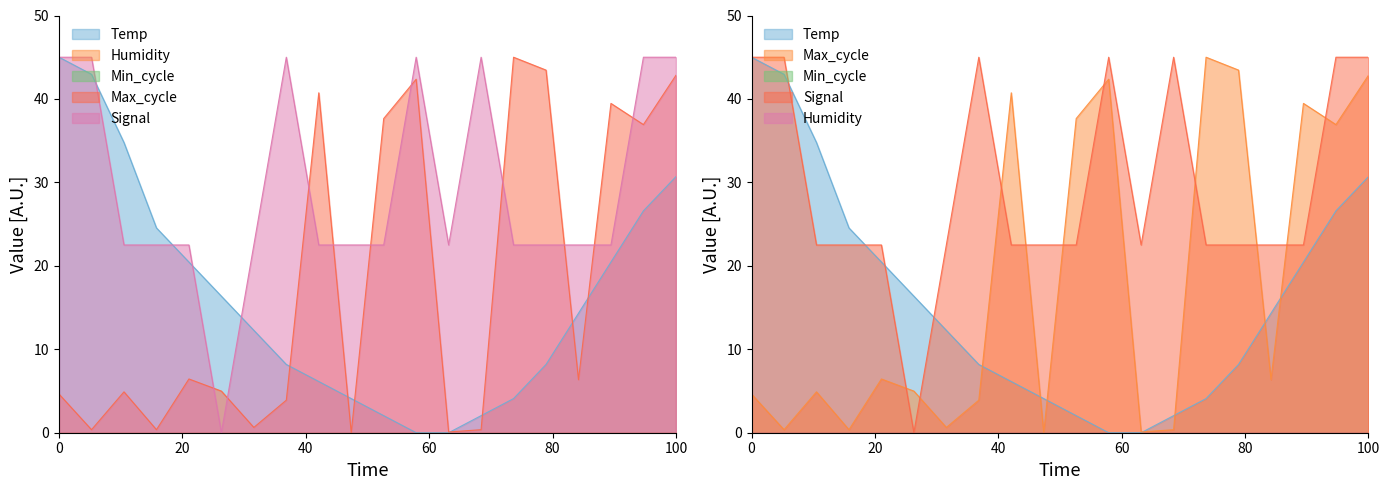

What is the maximum value for Max_cycle?

45.0